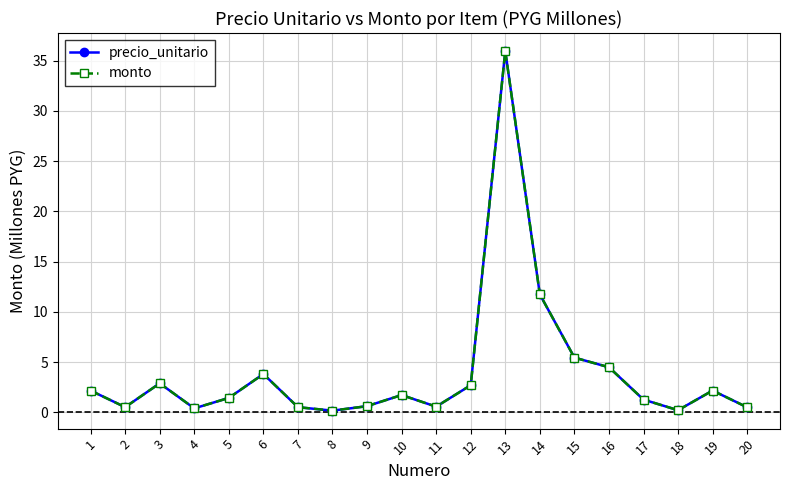

Rank the categories by monto value from lowest to highest.

8, 18, 4, 20, 7, 2, 11, 9, 17, 5, 10, 1, 19, 12, 3, 6, 16, 15, 14, 13